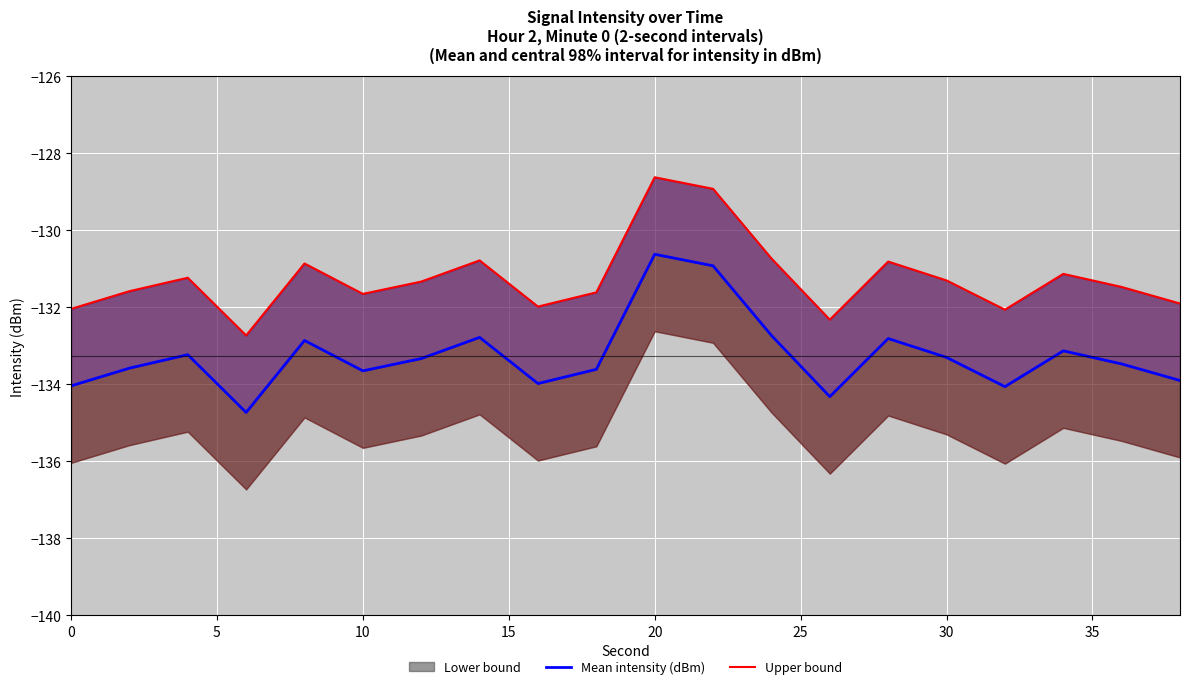

What is the minimum value shown in the chart?

-134.7